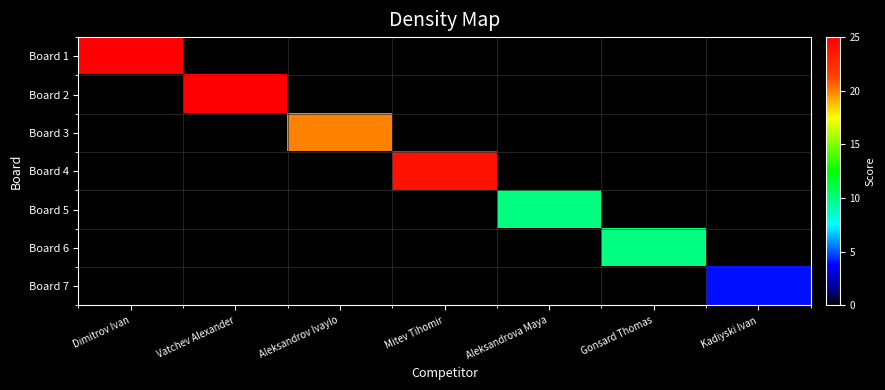

Count the number of data series in this chart.

7